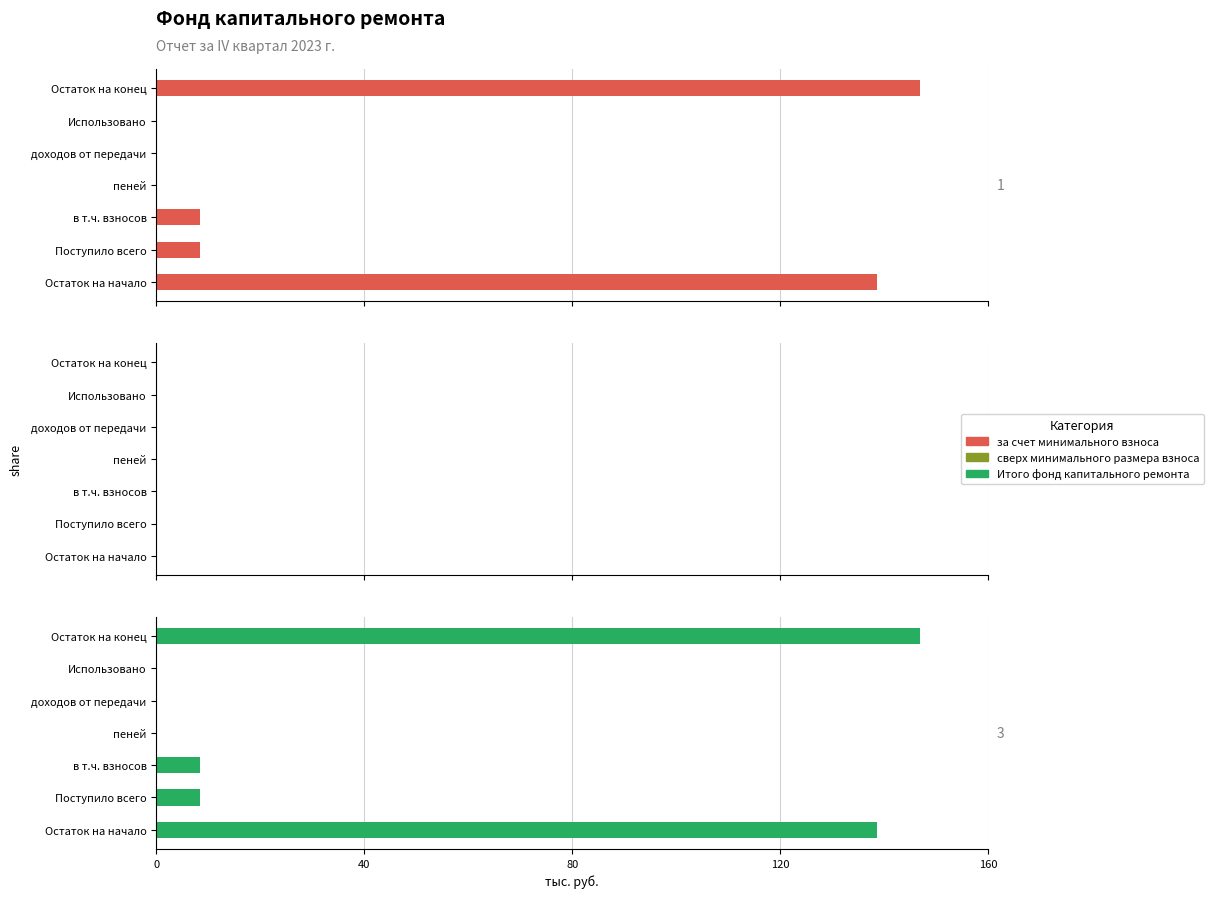

What is the maximum value shown in the chart?

147.0